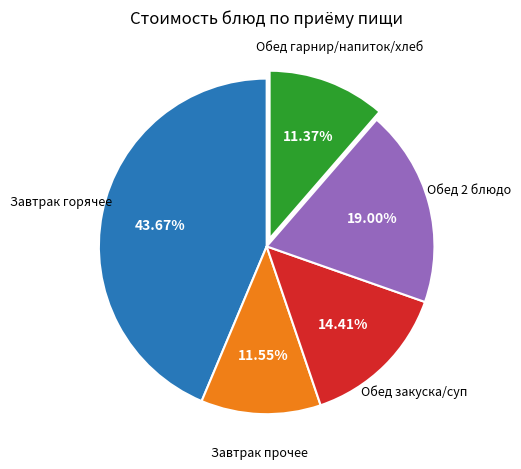

Is there a majority slice in this chart?

No